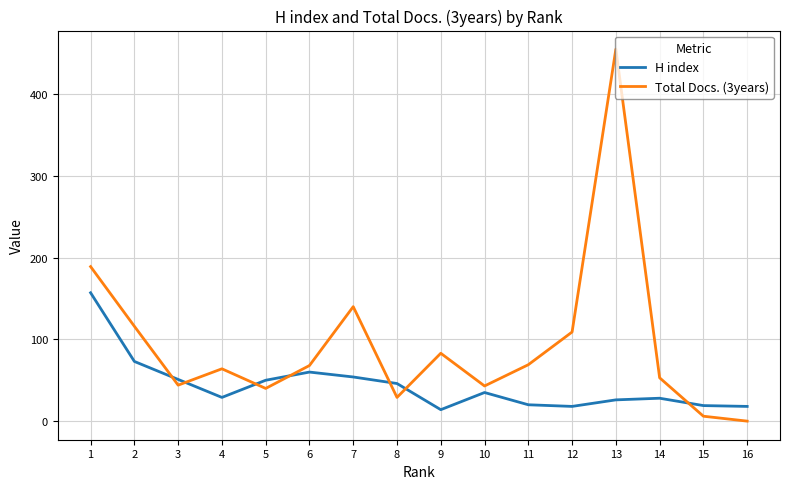

True or false: H index has more than 0 points higher than both neighbors.

True